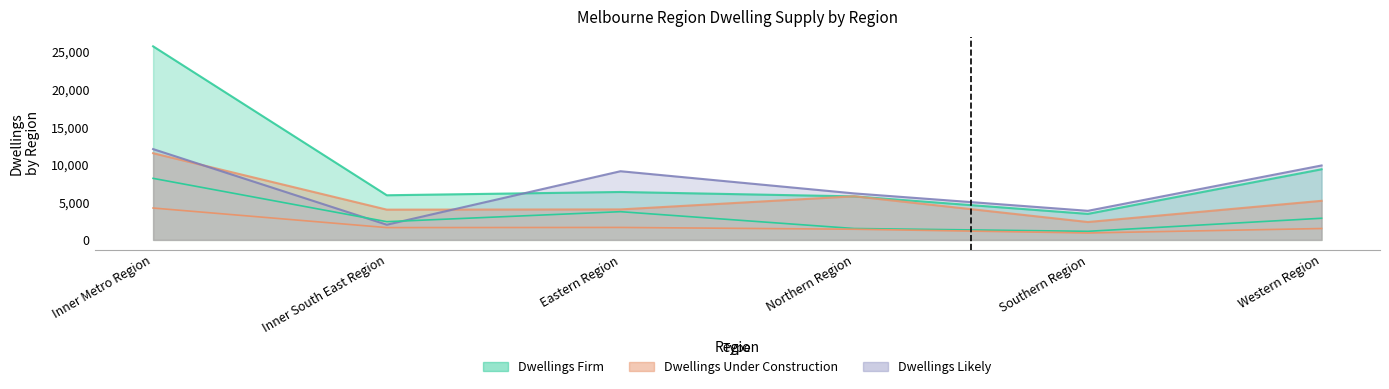

True or false: Dwellings Completed 2022 and Dwellings Completed 2021 cross at least once.

False